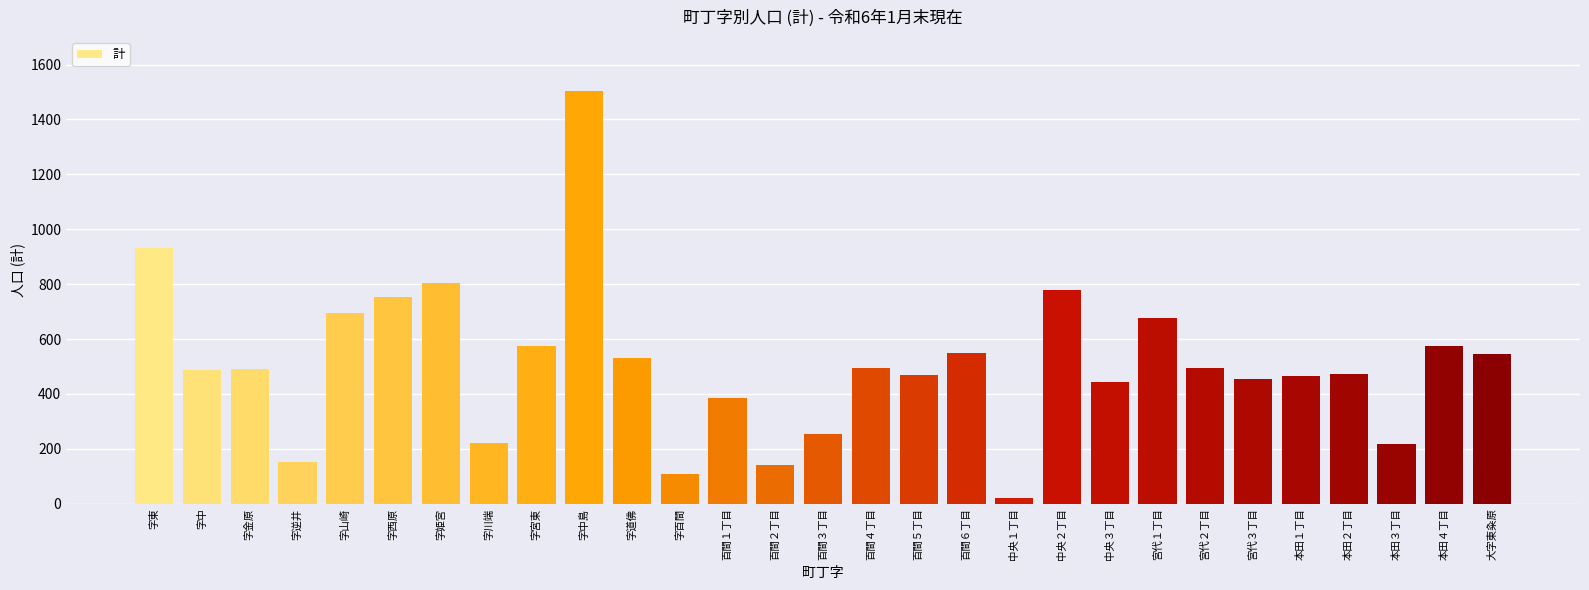

What is the value of the 11th bar from the left?

530